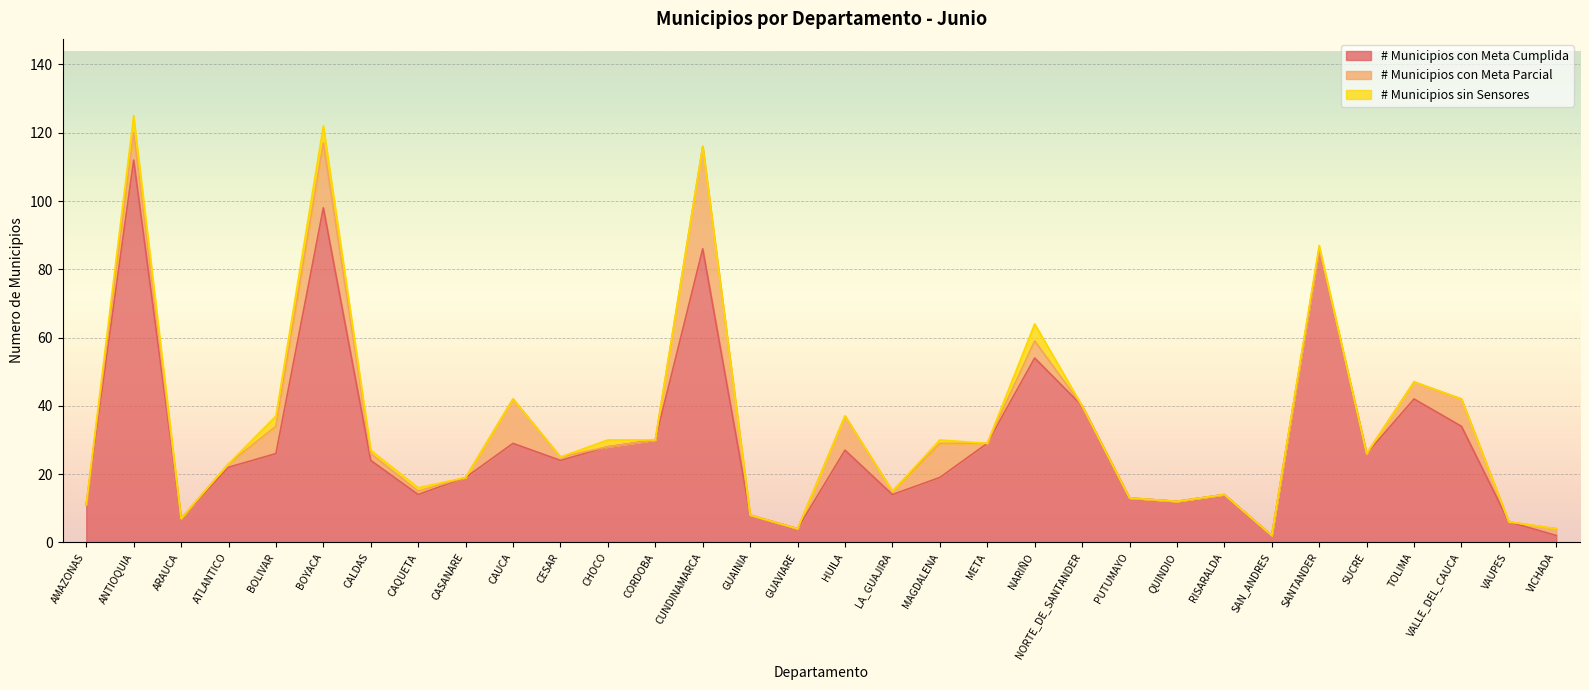

True or false: # Municipios con Meta Cumplida and # Municipios sin Sensores intersect in this chart.

False